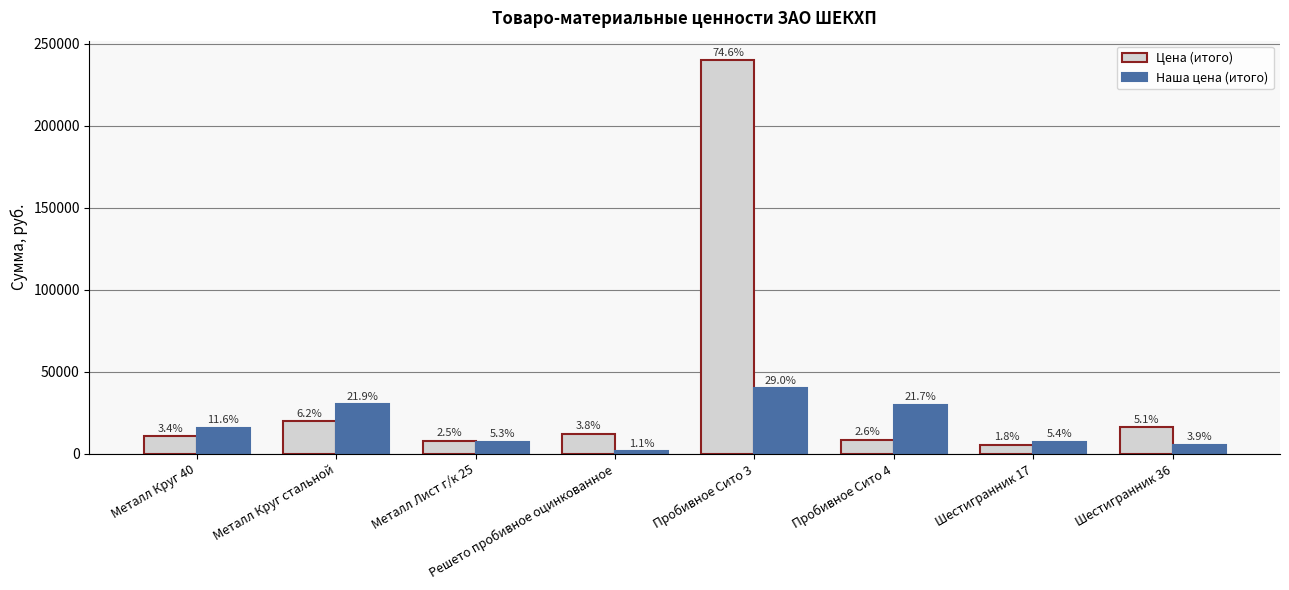

What are all the series names shown in the legend?

Цена (итого), Наша цена (итого)